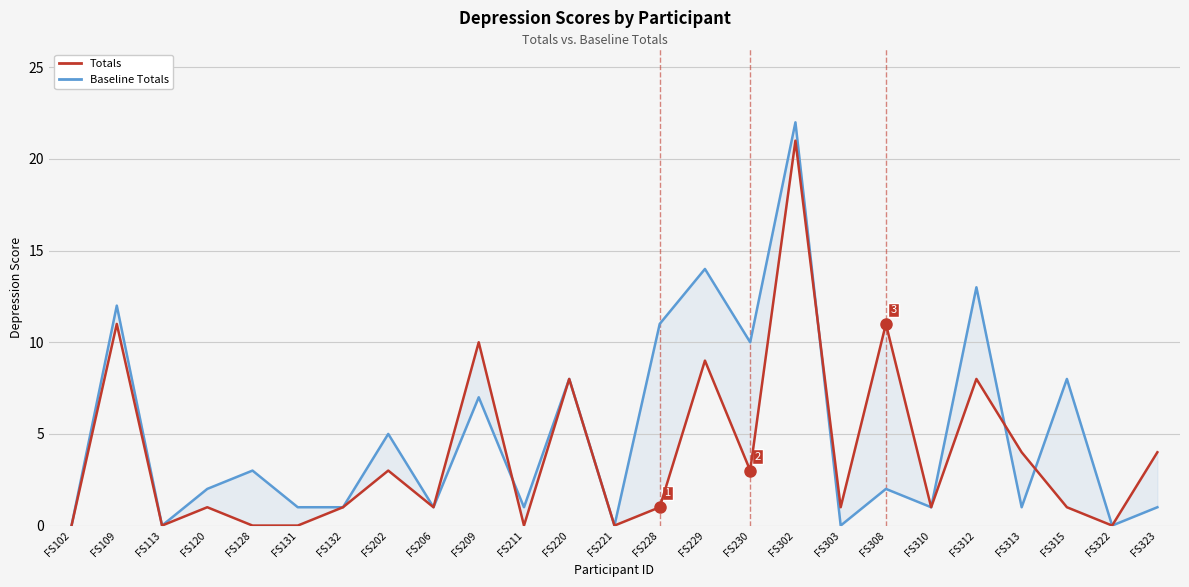

Count the number of categories in the chart.

25